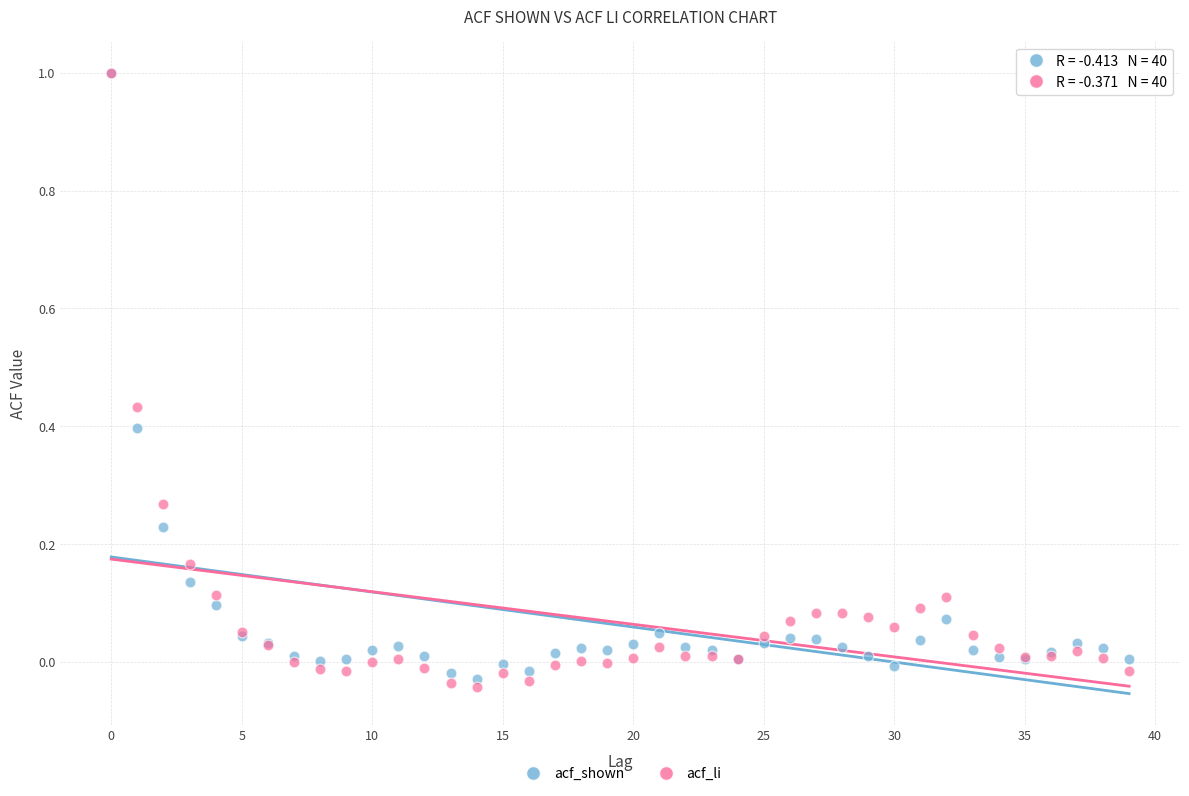

What are all the series names shown in the legend?

acf_shown, acf_li